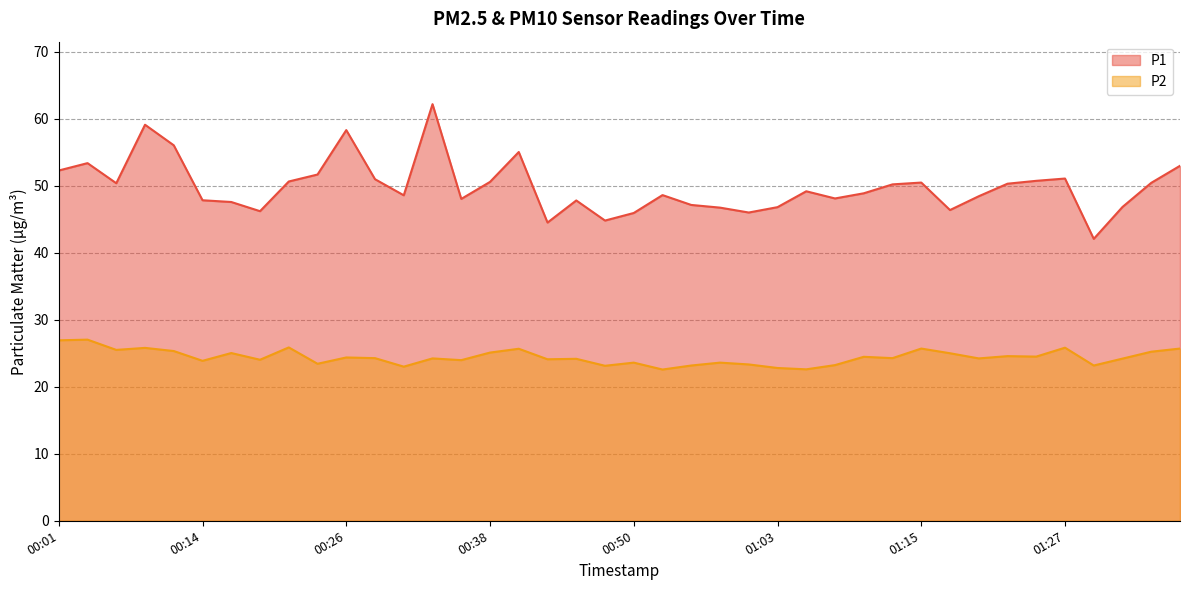

The value of P1 at 00:31 is 82.8. True or false?

False